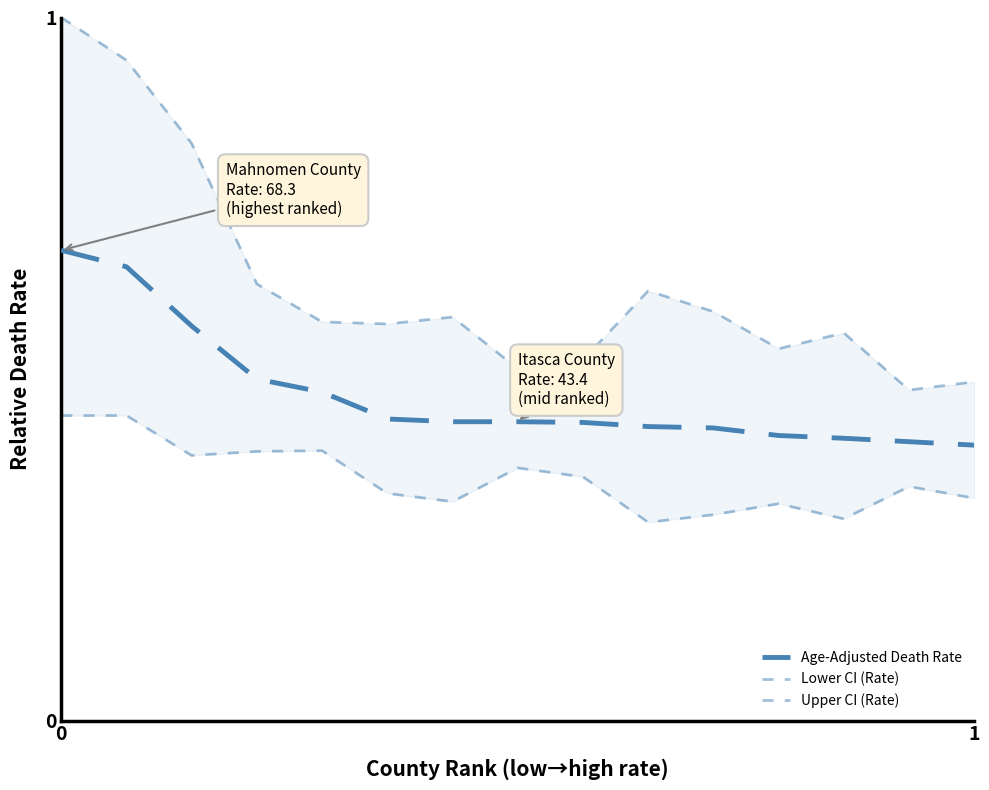

True or false: Age-Adjusted Death Rate and Lower CI (Rate) intersect in this chart.

False